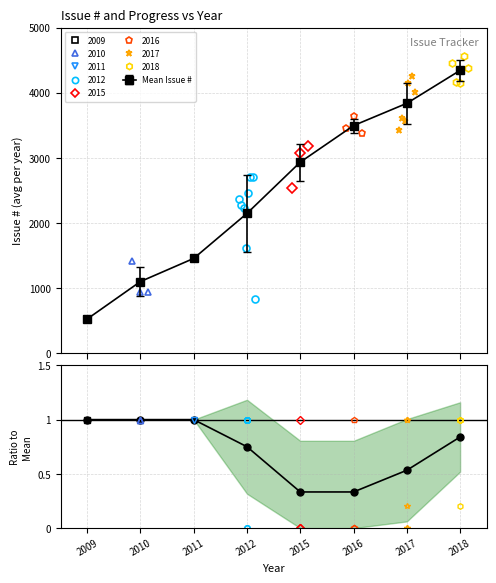

What is the average value?

0.7